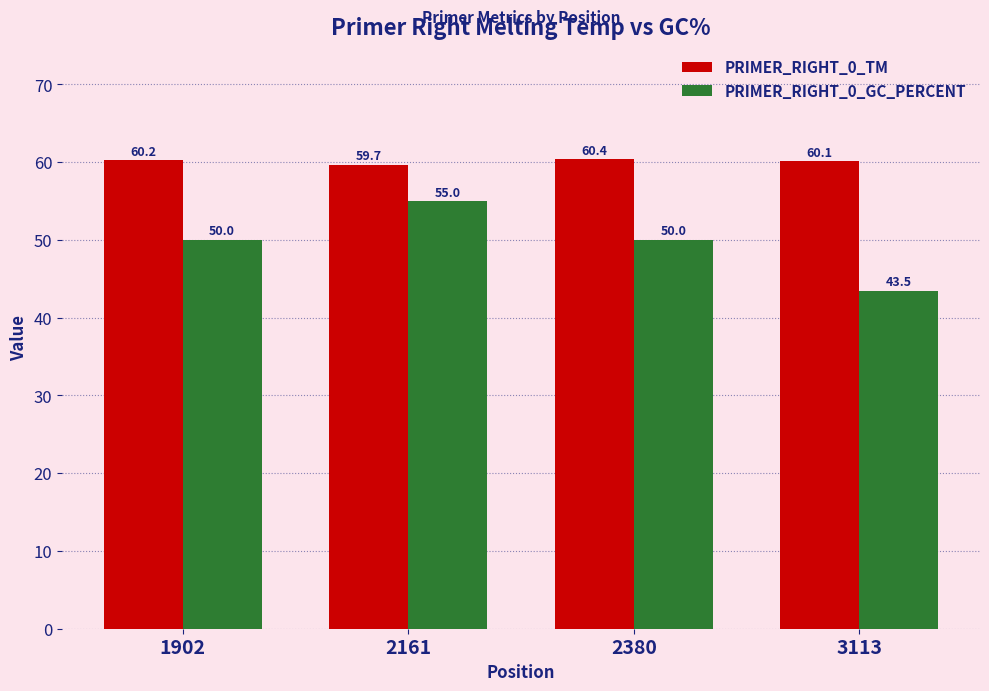

Which series changed the most between 1902 and 2161?

PRIMER_RIGHT_0_GC_PERCENT